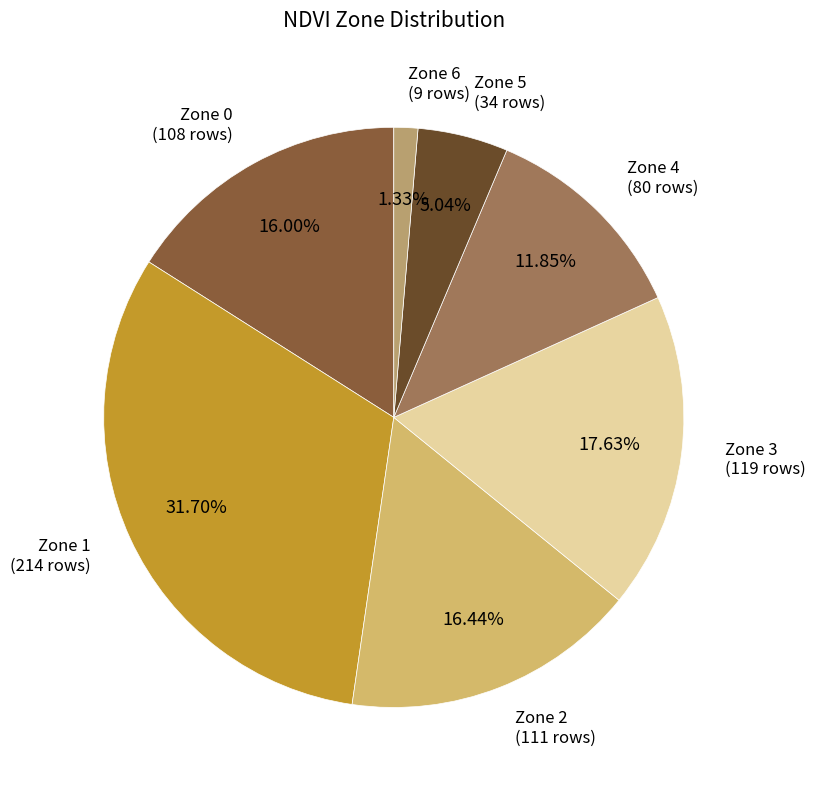

Which slice is the smallest?

Zone 6